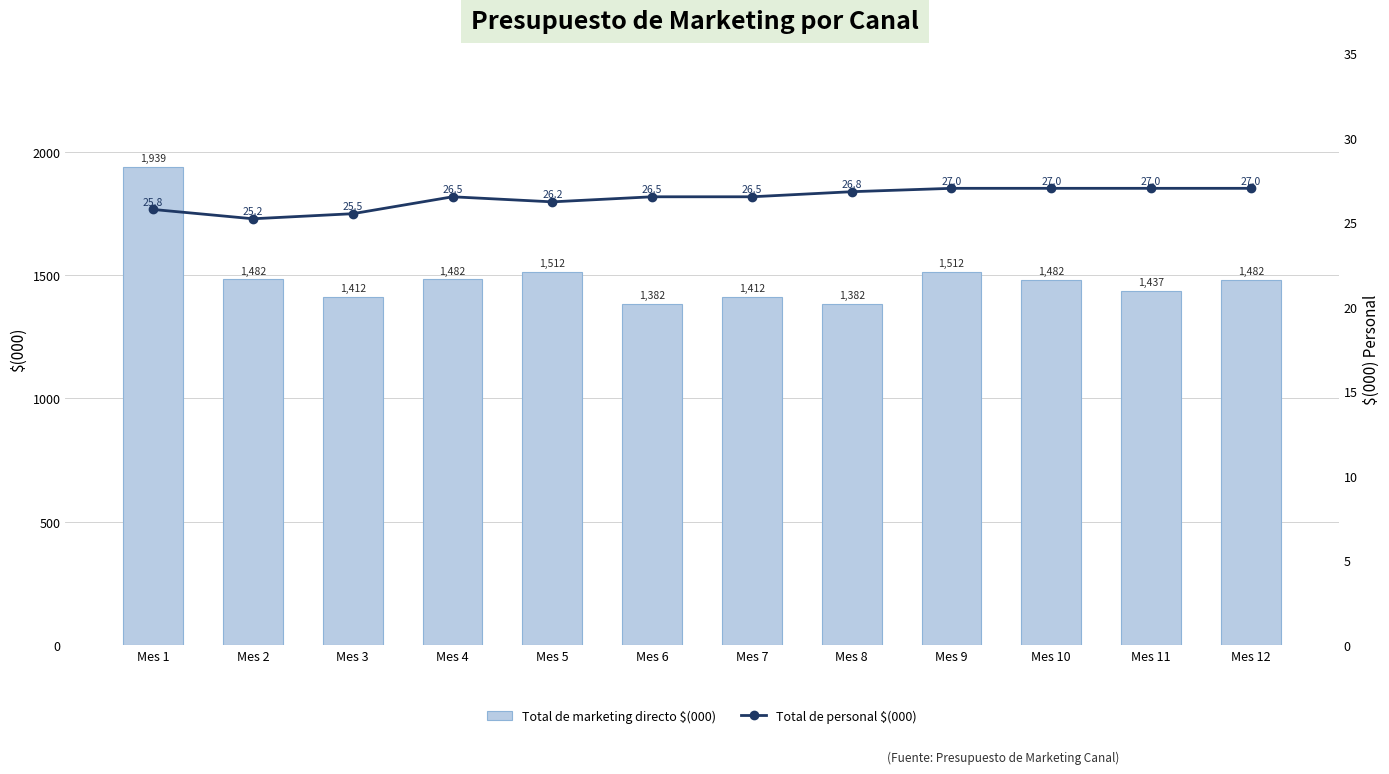

The Total de personal $(000) series shows 27.0 at Mes 12. True or false?

True